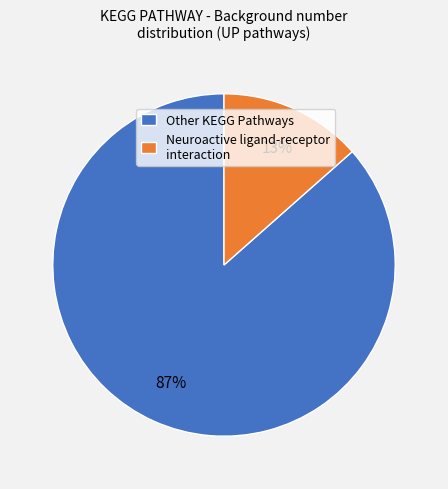

Which category has the biggest portion of the pie?

Other KEGG Pathways